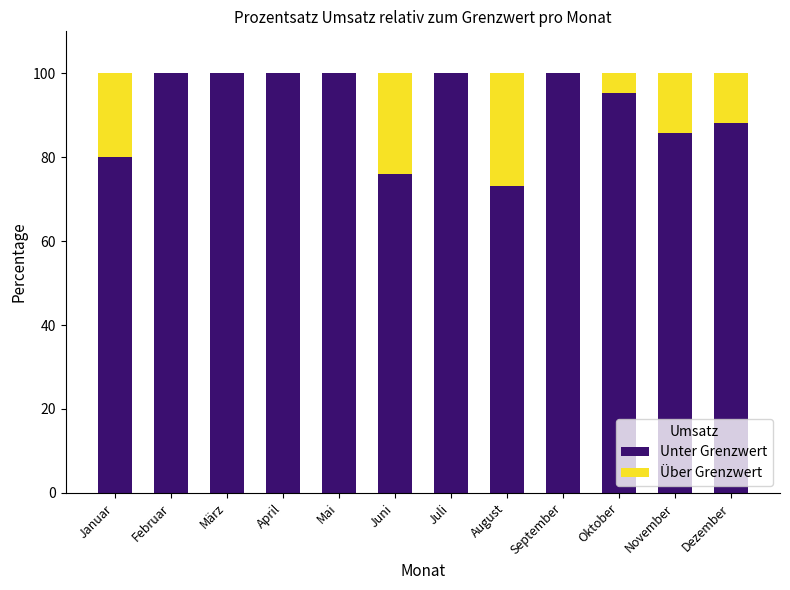

What is the sum of all Unter Grenzwert values?

1098.3